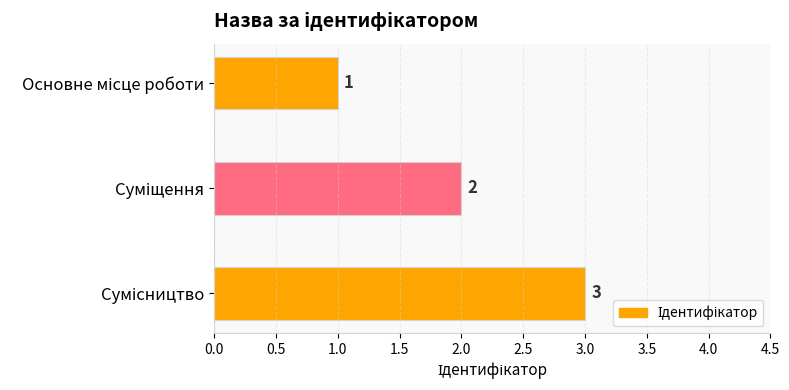

What is the smallest value displayed?

1